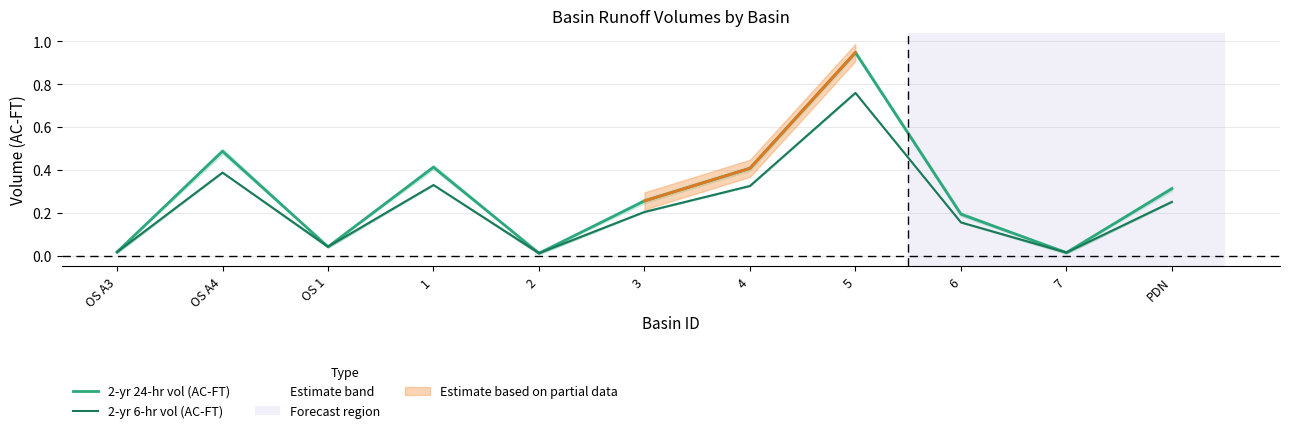

What is the difference between the 2-yr 24-hr vol (AC-FT) values at 5 and 6?

0.8